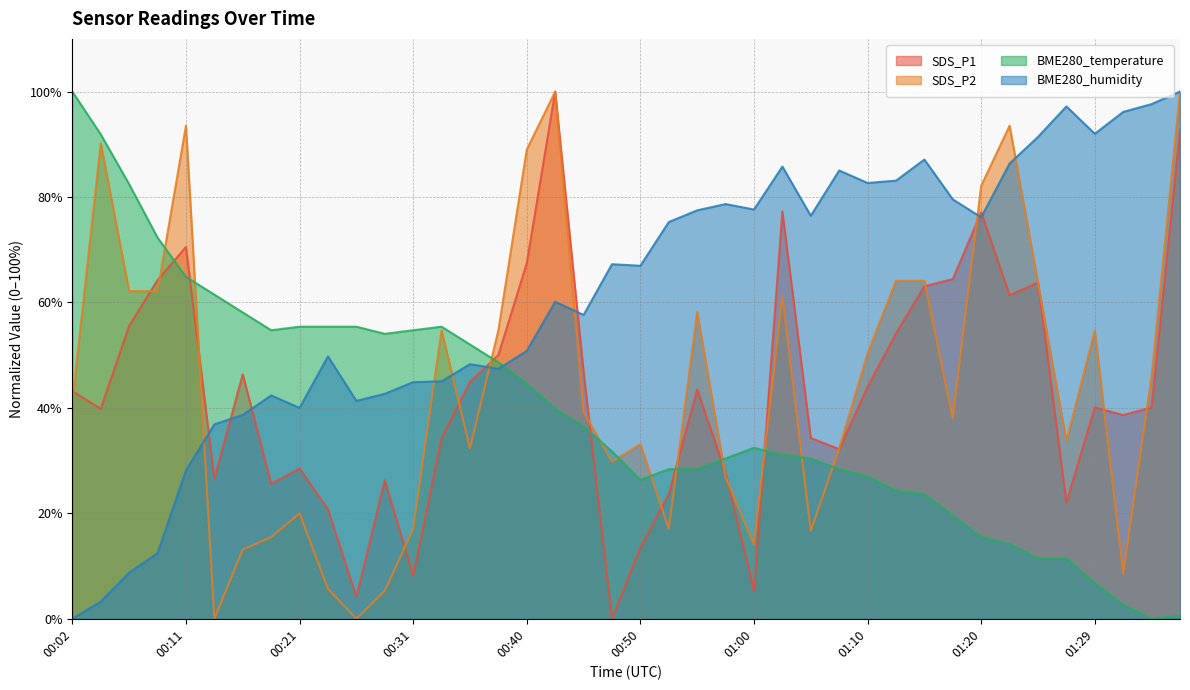

How many data points in BME280_humidity are above 67?

20